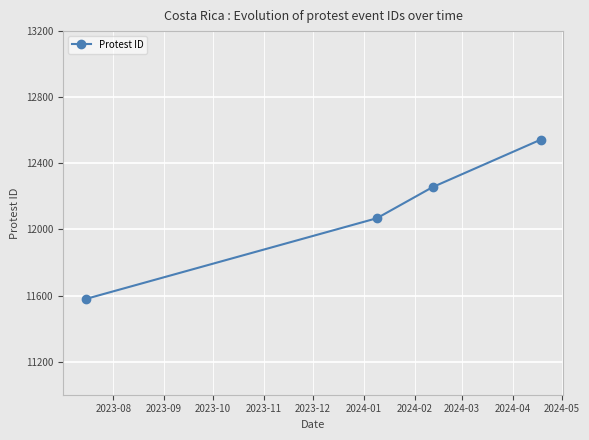

True or false: there are more than 2 points higher than both neighbors.

False